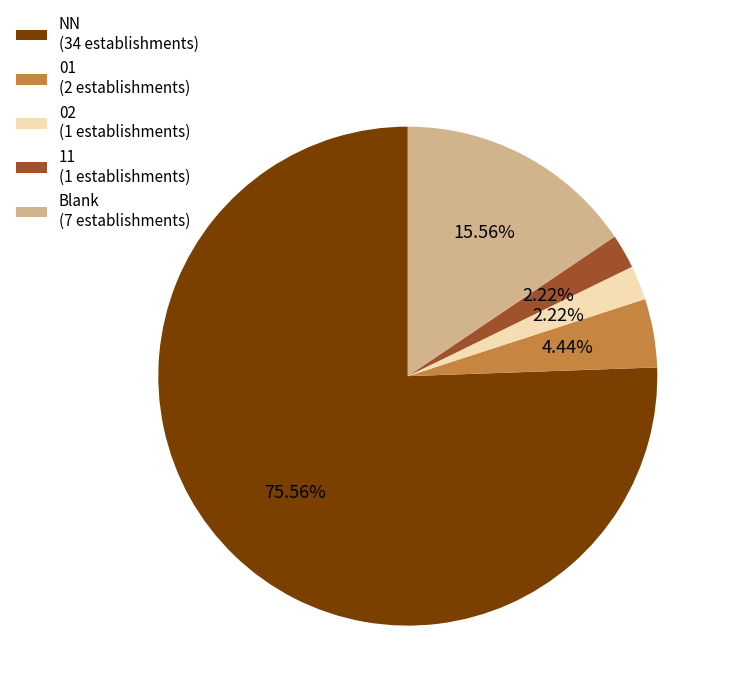

How many segments does this pie chart have?

5